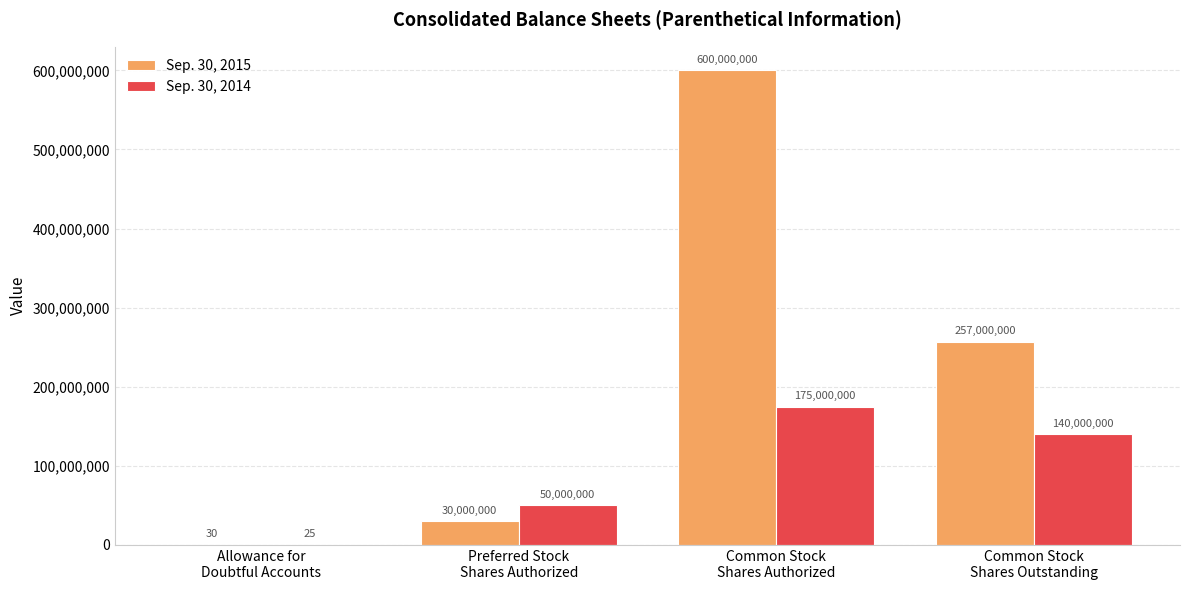

Which series has the largest total across all categories?

Sep. 30, 2015